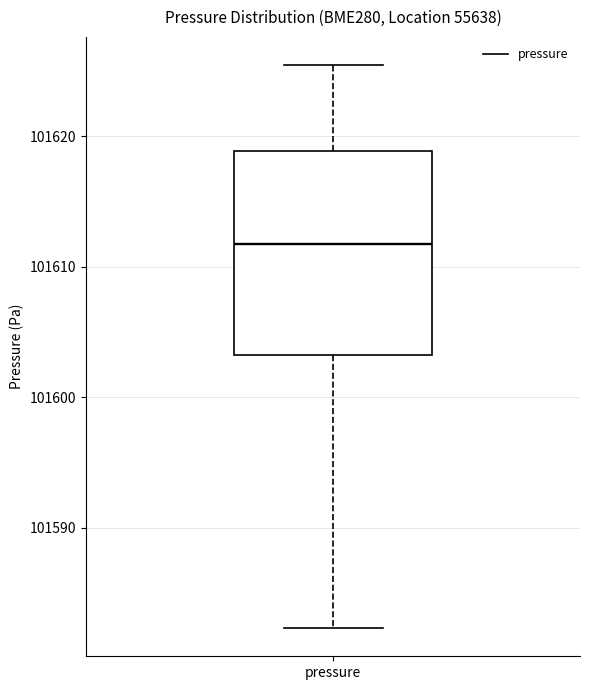

Read this box plot against the y-axis: the position of the median line, the range covered by the box, and the ends of both whiskers. The values are not printed on the chart, so give them approximately, as read against the axis.

median 101612, box 101603 to 101619, whiskers 101582 to 101625